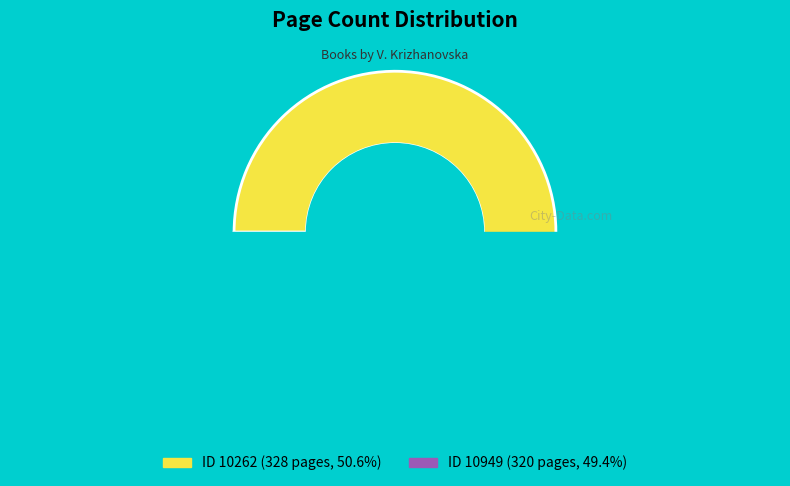

Which category has the smallest portion of the pie?

10949